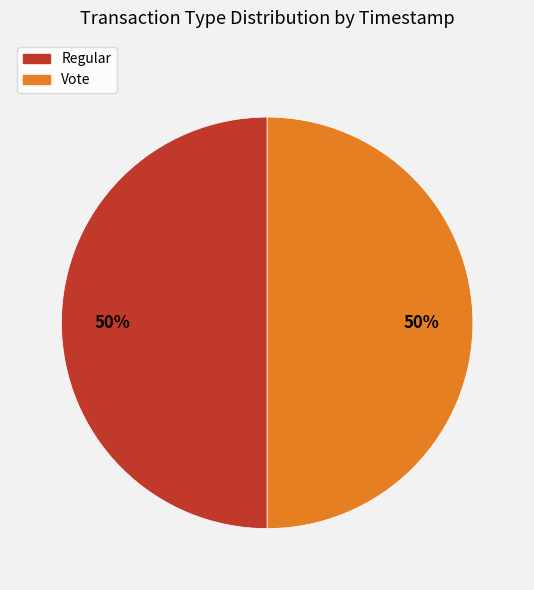

Is it true that Vote is 50% of the pie?

True